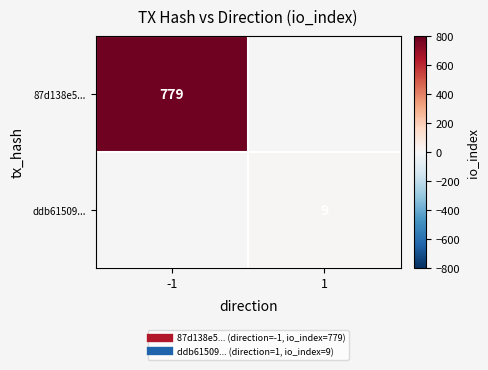

At how many categories does at least one series exceed 451?

1